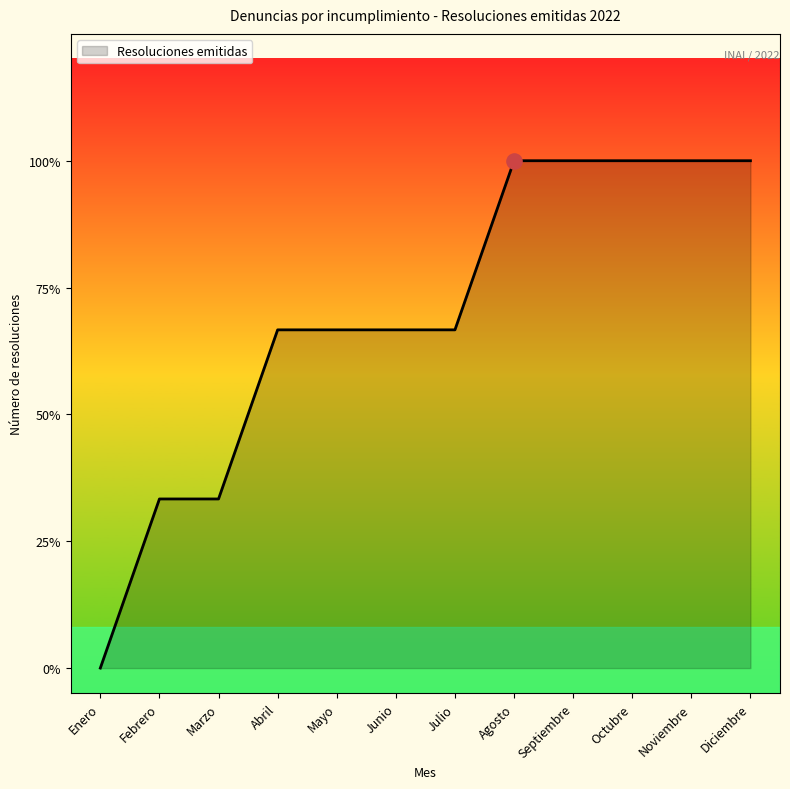

Between Octubre and Julio, which is larger?

Octubre